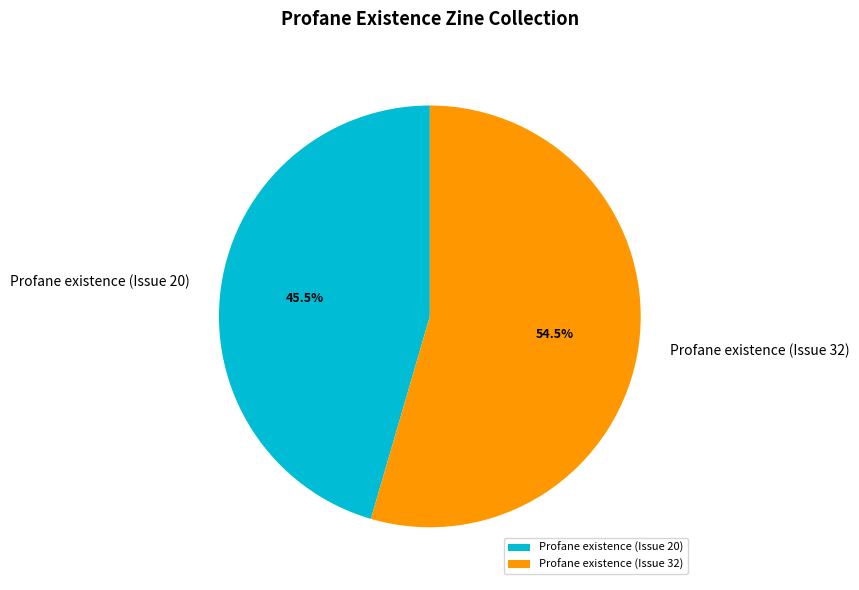

Count the number of slices in the pie.

2